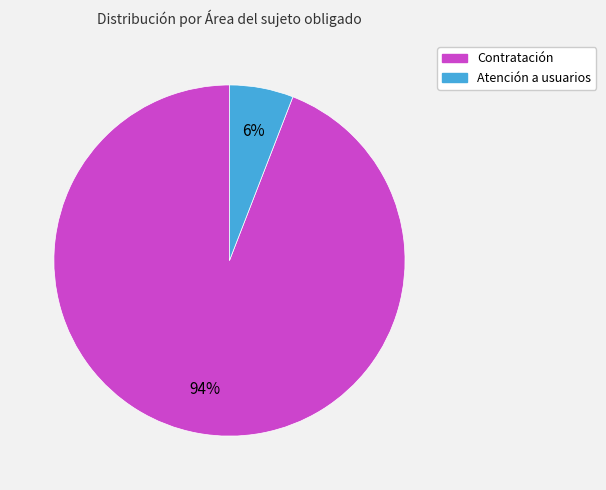

Is there any slice that represents more than half of the pie?

Yes